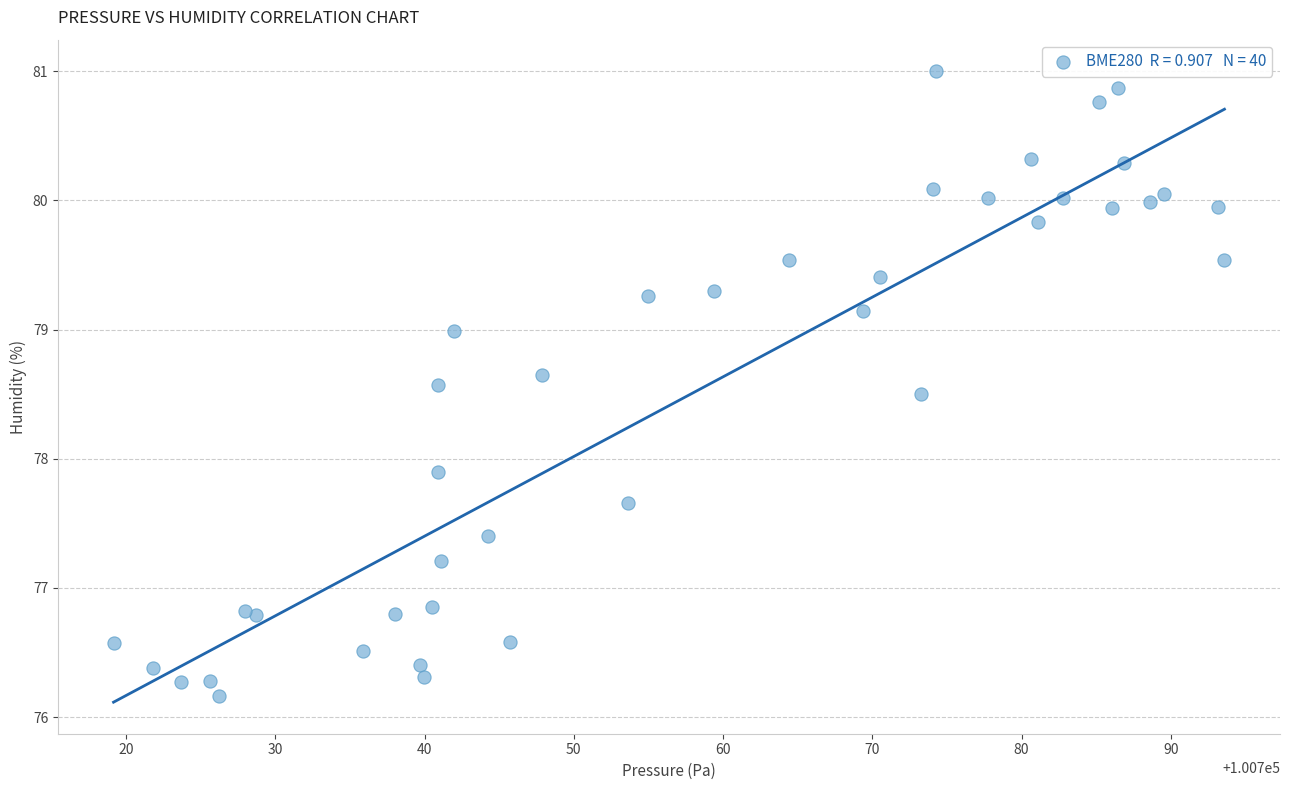

What Y value in the scatter plot is closest to 78?

77.9